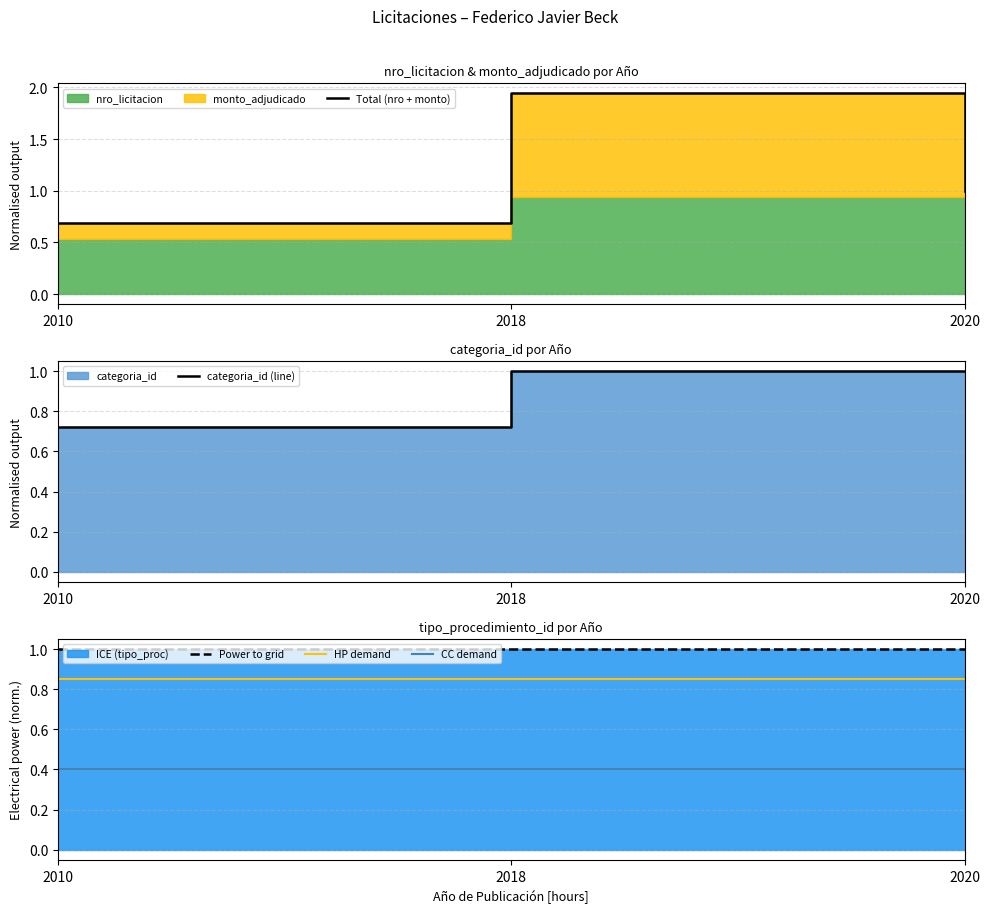

Reading left to right, extract all data points from this chart.

Total (nro + monto): 0.7	1.9	1.0
categoria_id (line): 0.7	1.0	1.0
Power to grid: 1.0	1.0	1.0
HP demand: 0.8	0.8	0.8
CC demand: 0.4	0.4	0.4